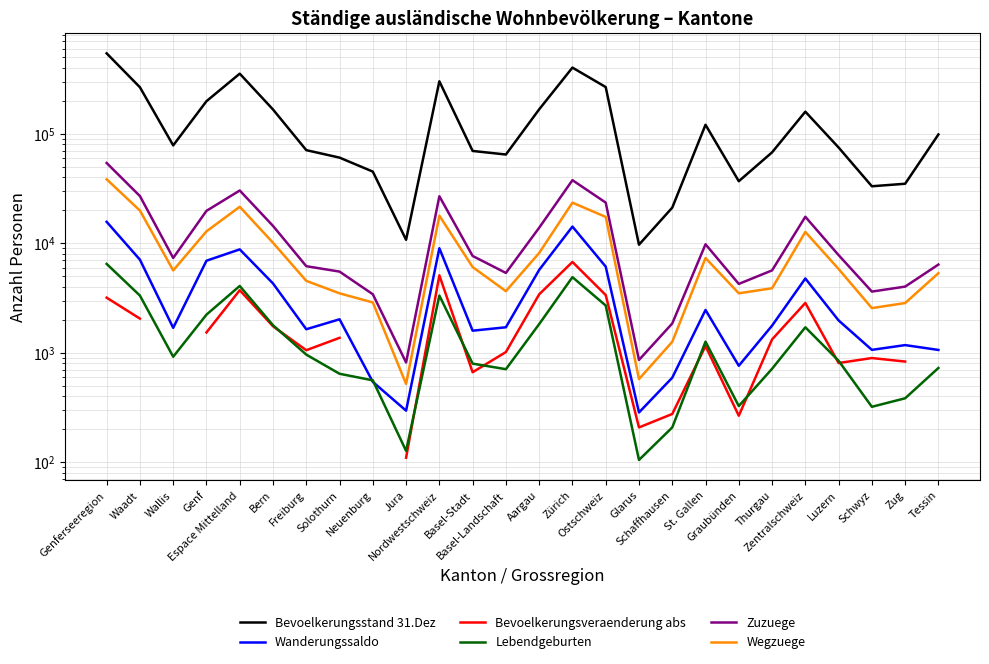

How many data points in Bevoelkerungsveraenderung abs are above 1324?

11